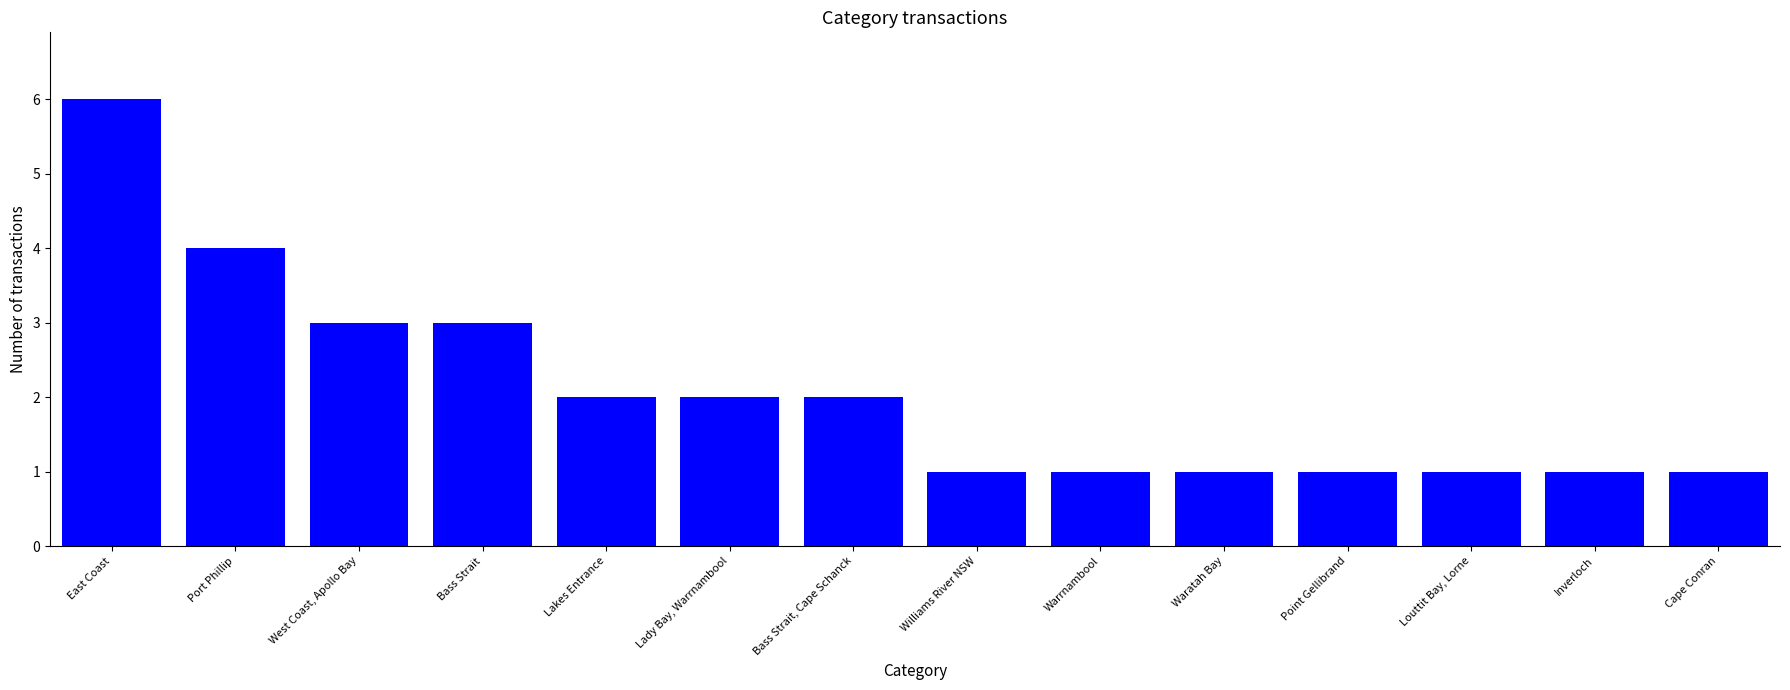

At which category does the chart reach its peak across all series?

East Coast